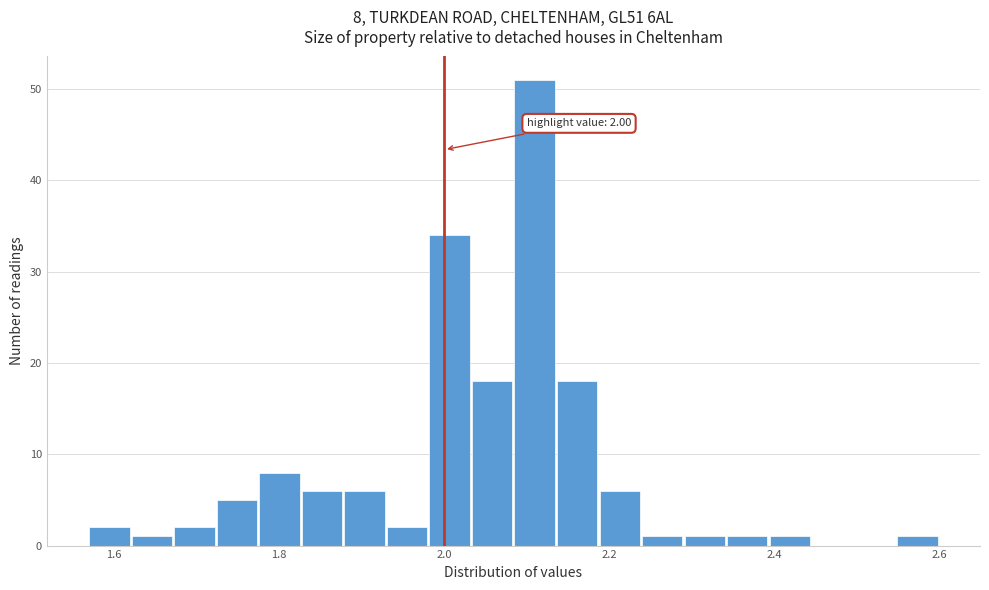

Around what value on the x-axis is the tallest bar? Give the approximate position of its centre, as read against the axis.

2.10